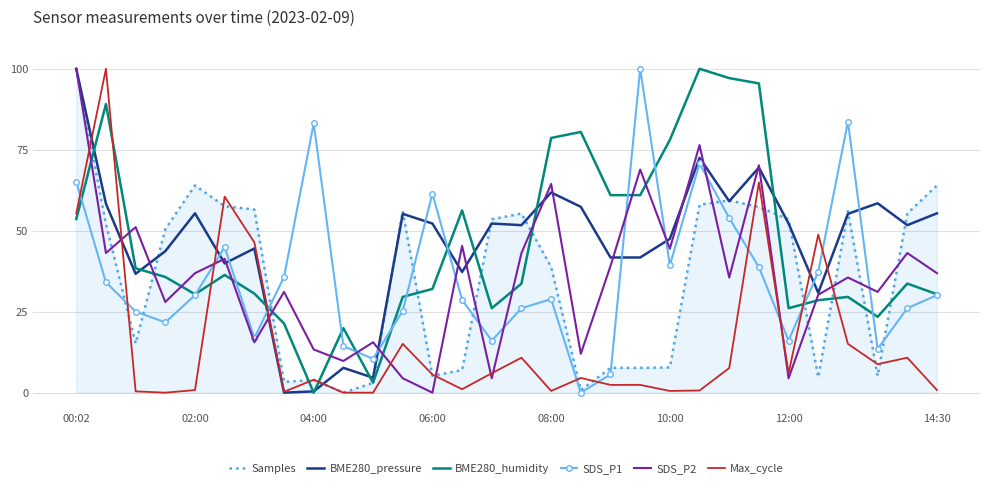

True or false: SDS_P2 has more than 1 interior local peaks.

True